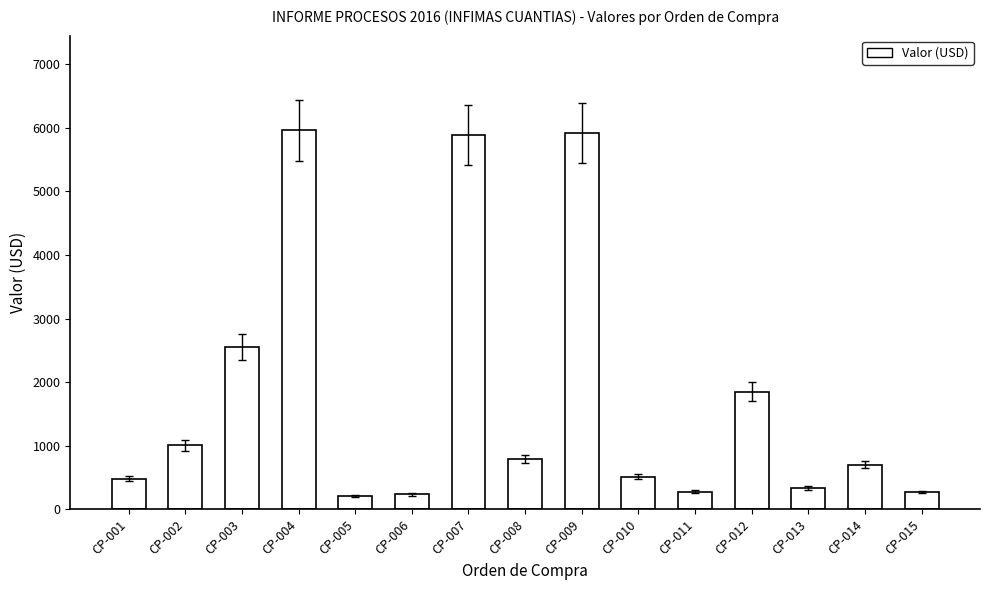

Between CP-007 and CP-015, which is larger?

CP-007